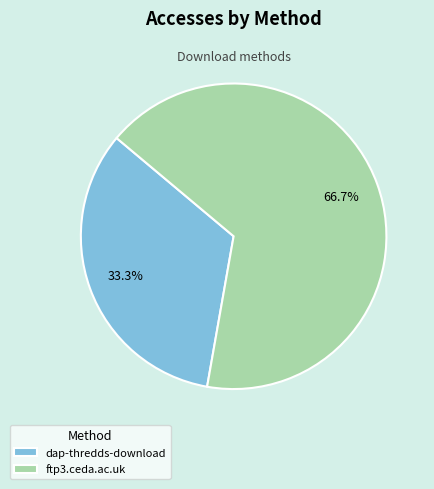

Count the number of slices in the pie.

2